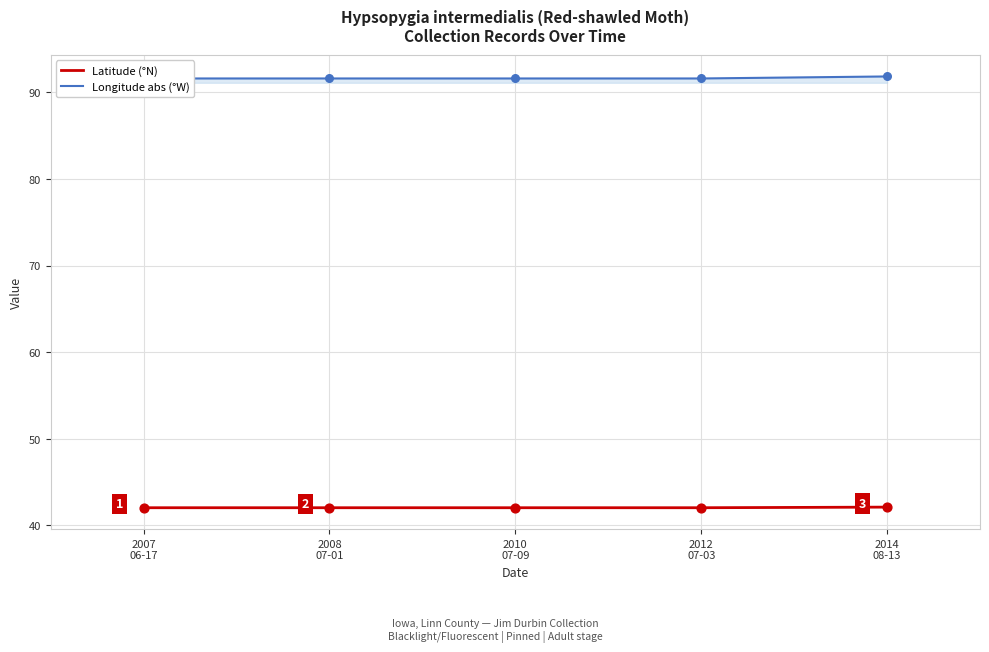

At how many categories does at least one series exceed 68?

5